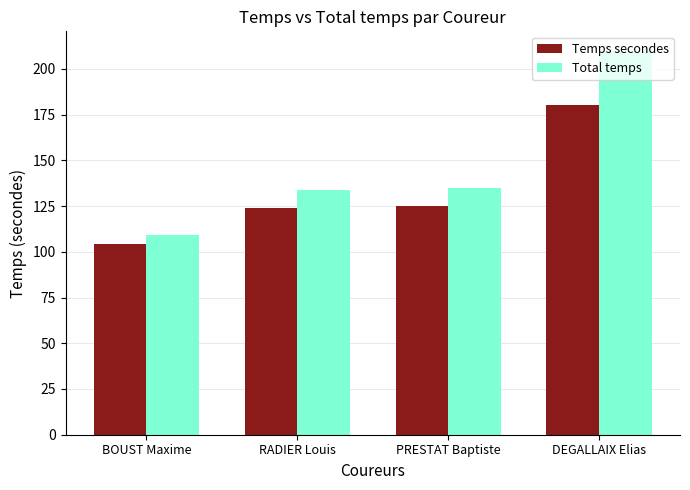

Are the bars grouped side by side (vs. stacked)?

Yes